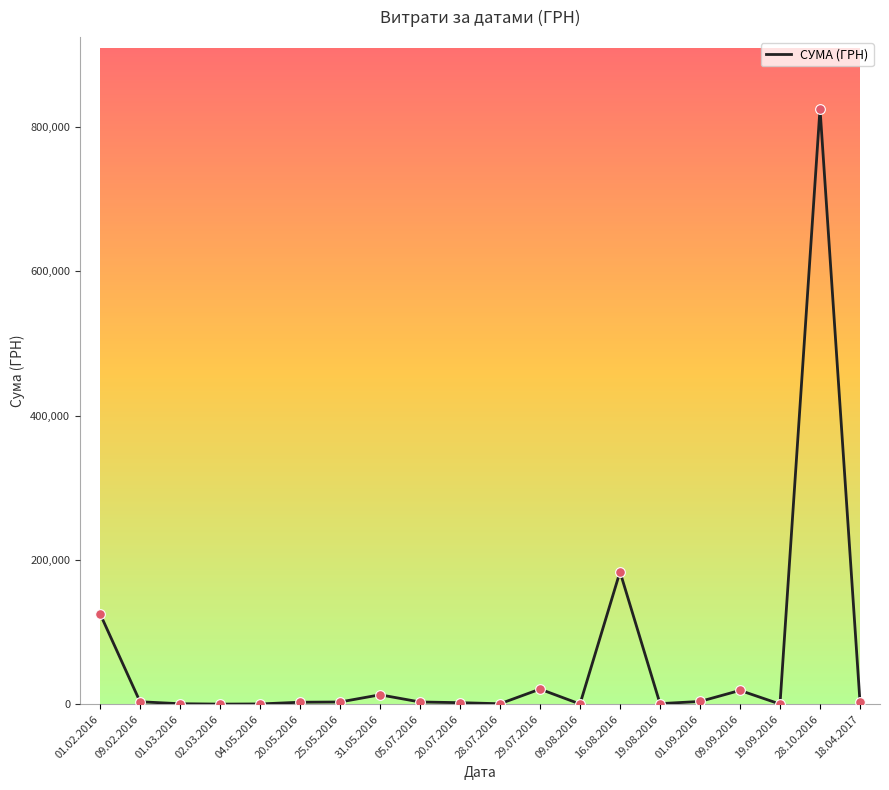

What is the change in value from 01.03.2016 to 09.08.2016?

-413.4